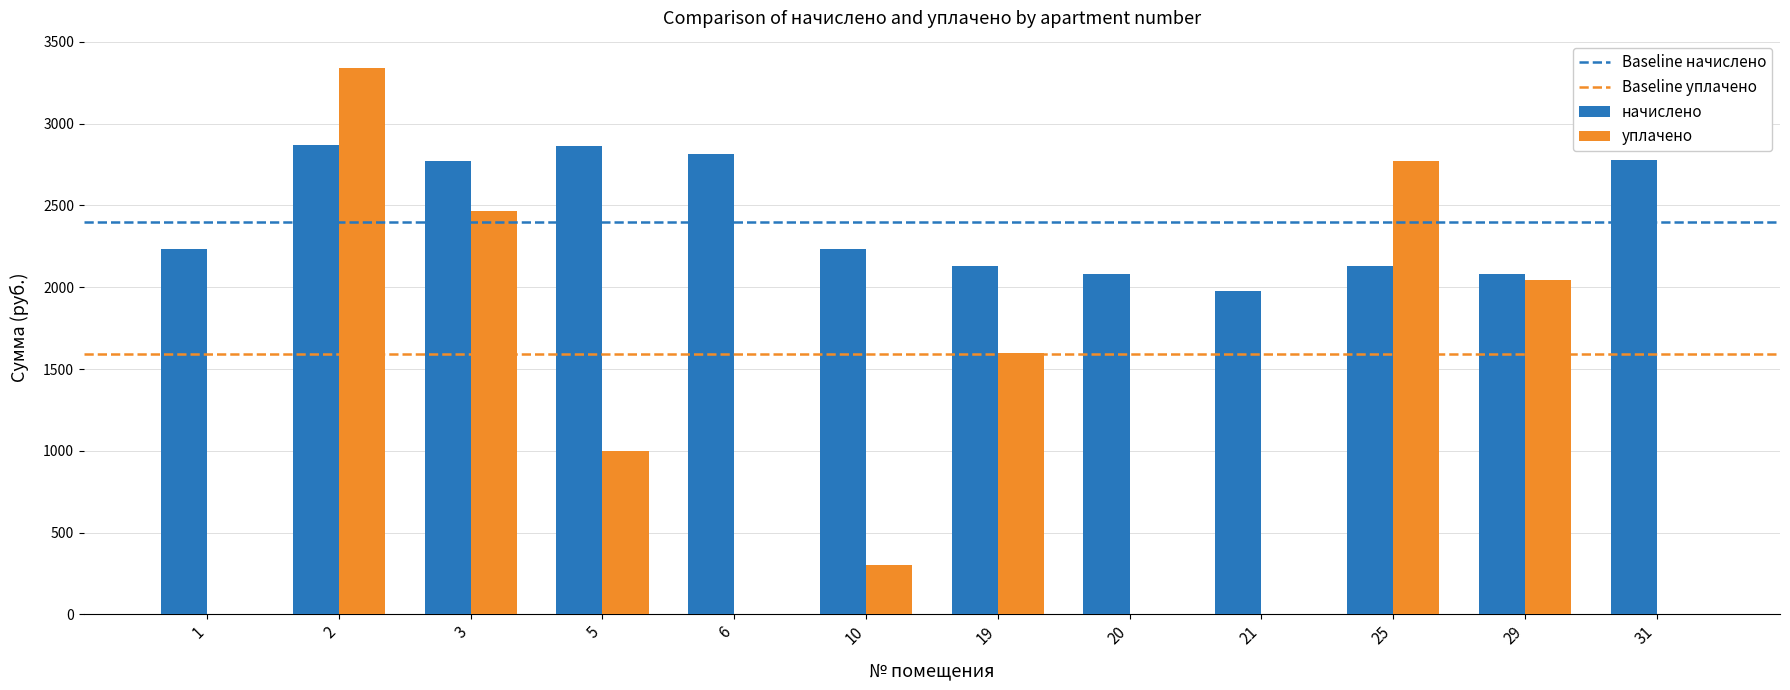

What is the total value across all series at 19?

3732.2